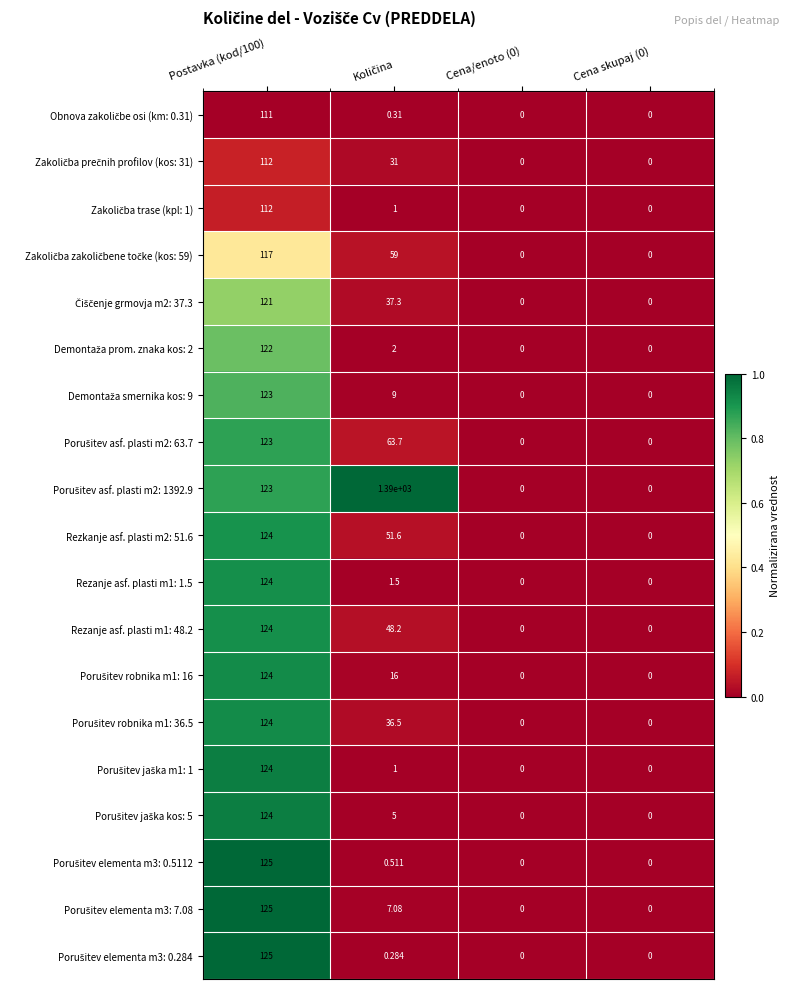

Count the number of categories in the chart.

4